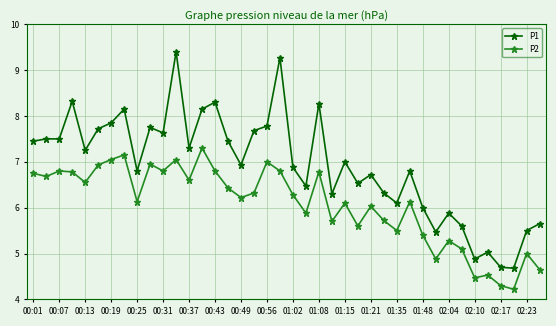

What is the value of the P1 point at the 36th from the left?

5.0